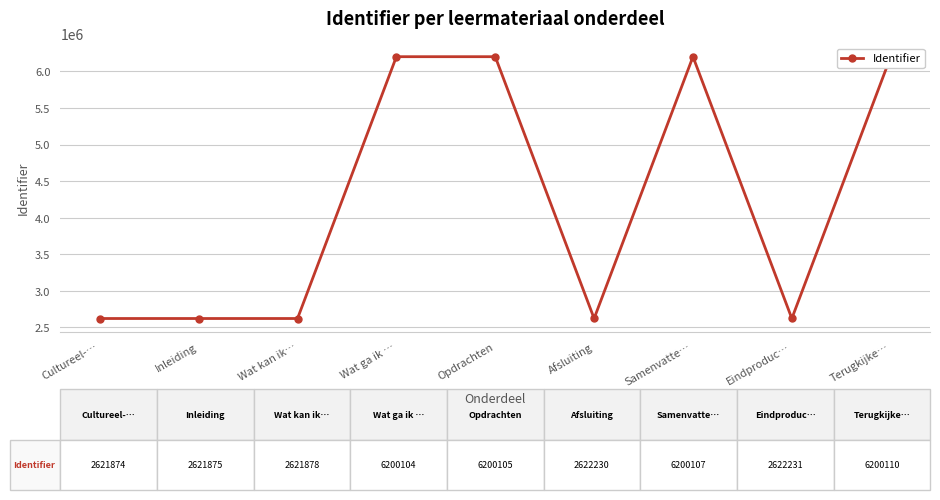

Reading right to left, transcribe all the data shown in this chart.

6200110	2622231	6200107	2622230	6200105	6200104	2621878	2621875	2621874